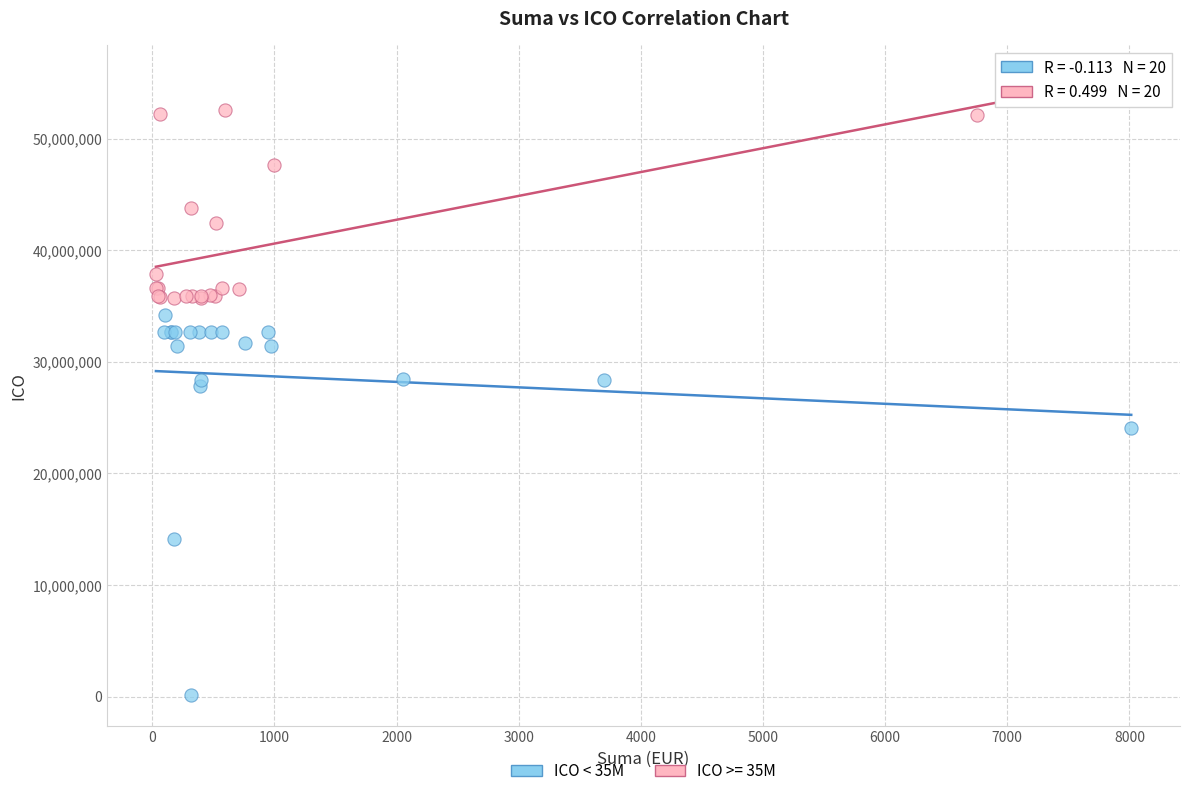

Which series reaches the maximum Y coordinate?

ICO >= 35M